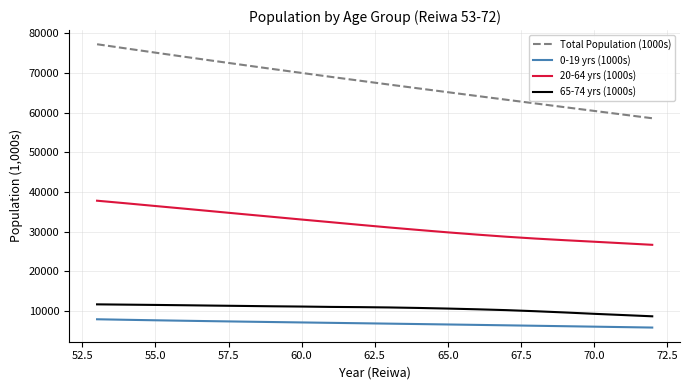

Which series has the widest spread of values?

Total Population (1000s)